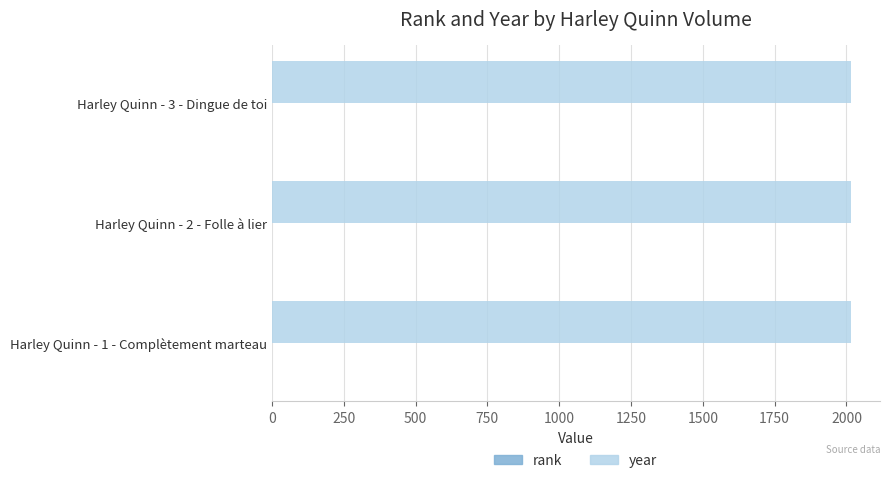

What is the sum of all year values?

6047